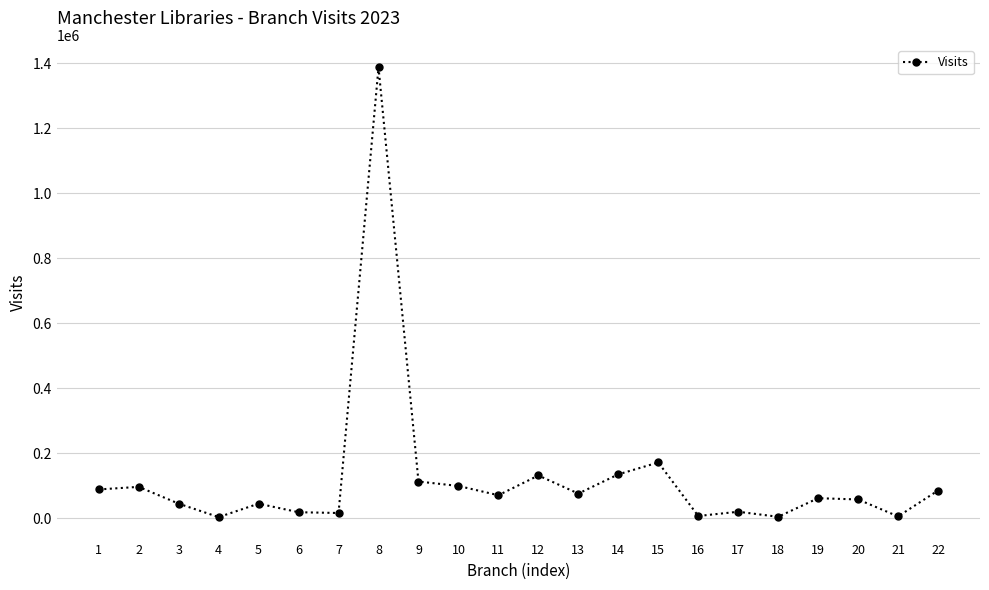

True or false: the data has more than 0 interior local peaks.

True